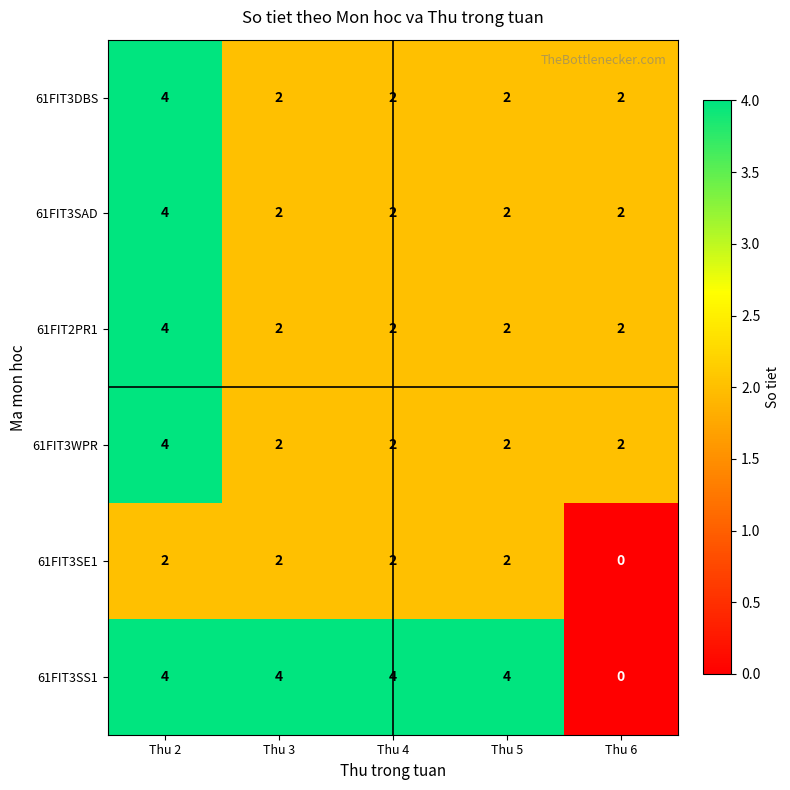

What is the difference between the 61FIT3SS1 values at Thu 3 and Thu 6?

4